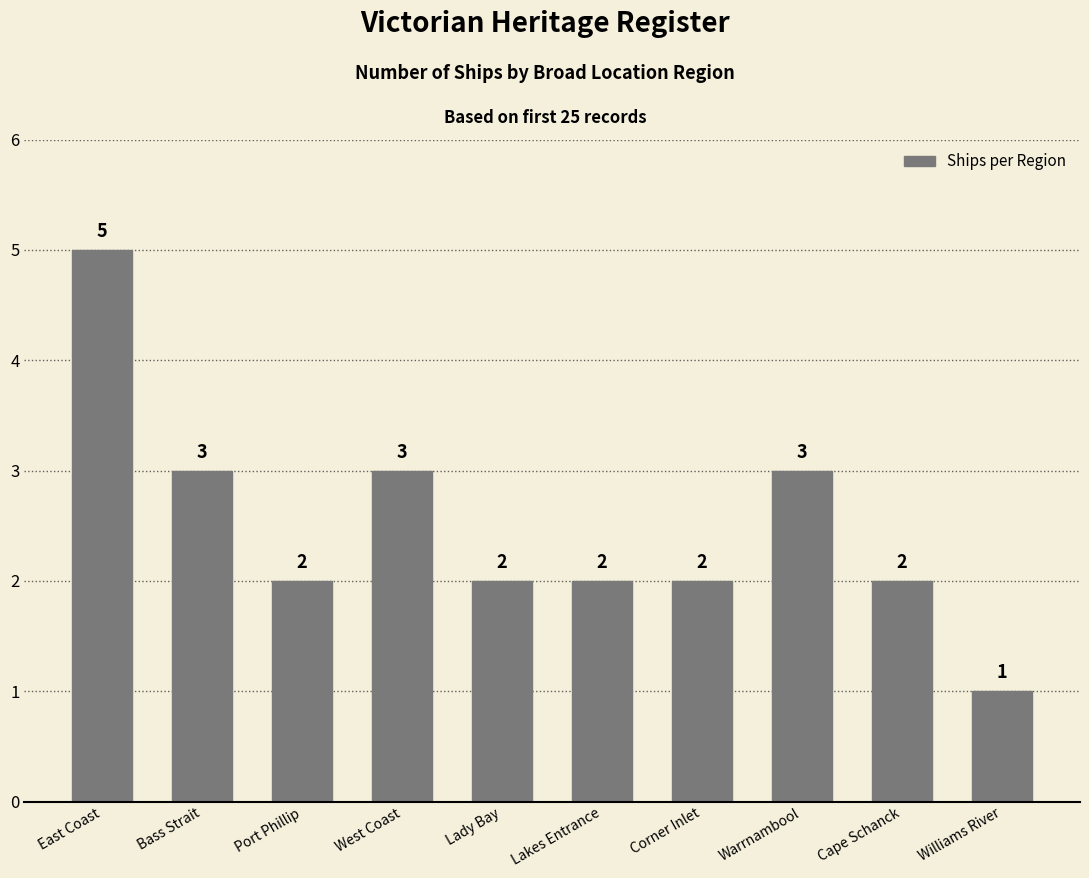

Does the chart contain stacked bars?

No